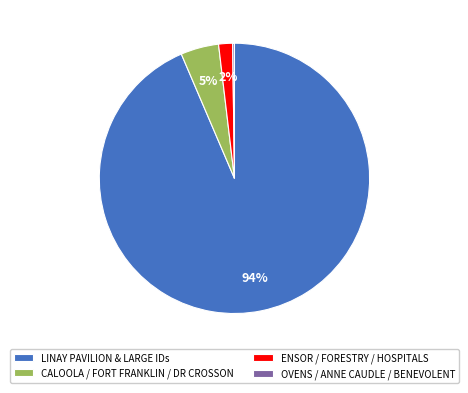

What percentage is the ENSOR / FORESTRY / HOSPITALS slice, to the nearest percent?

2%